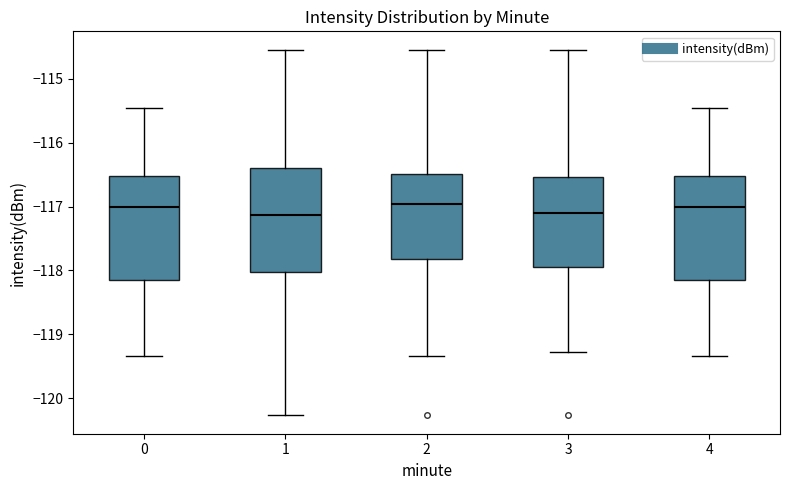

Reading left to right, transcribe this box plot: for each box, give where its median line is, the range the box spans, and where its two whiskers end, as read against the y-axis. The values are not printed on the chart, so give them approximately, as read against the axis.

0: median -117.0, box -118.1 to -116.5, whiskers -119.3 to -115.5
1: median -117.1, box -118.0 to -116.4, whiskers -120.3 to -114.5
2: median -117.0, box -117.8 to -116.5, whiskers -119.3 to -114.5
3: median -117.1, box -117.9 to -116.5, whiskers -119.3 to -114.5
4: median -117.0, box -118.1 to -116.5, whiskers -119.3 to -115.5